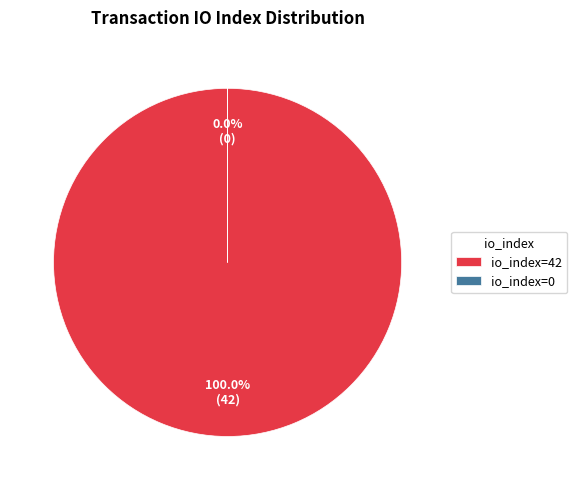

How many segments does this pie chart have?

2